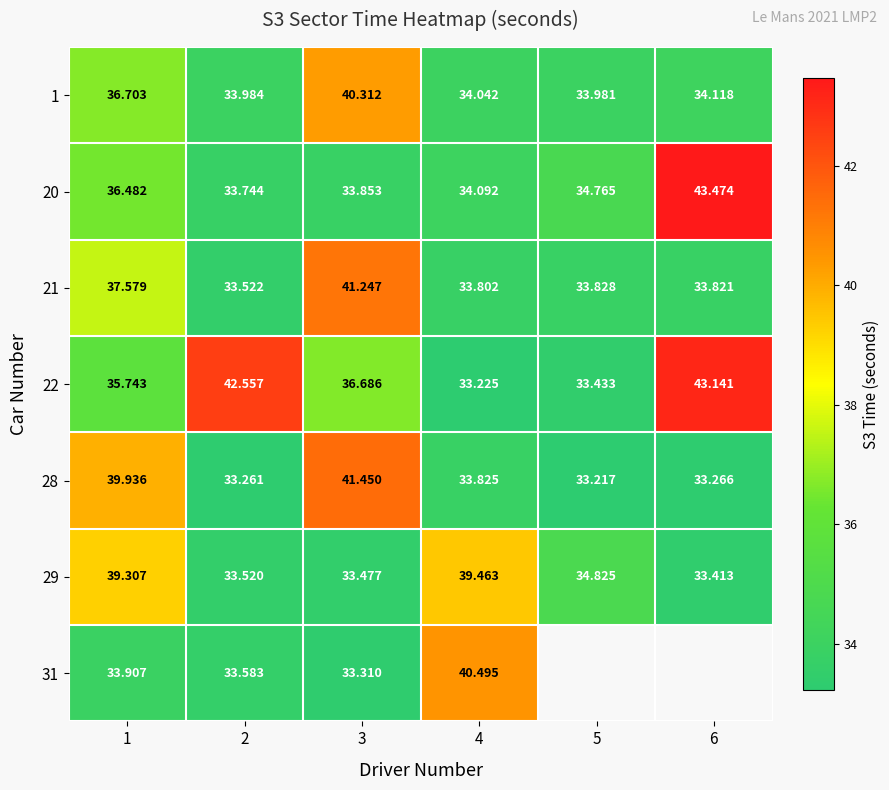

What is the total value across all series at 2?

244.2